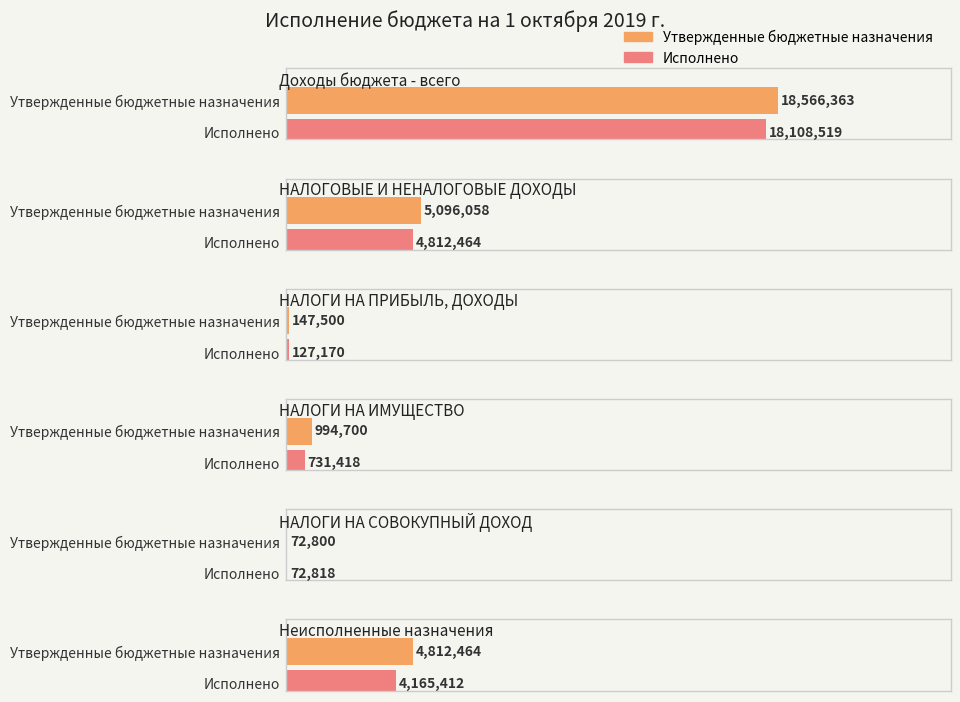

What is the average value of the Утвержденные бюджетные назначения series?

4948314.3